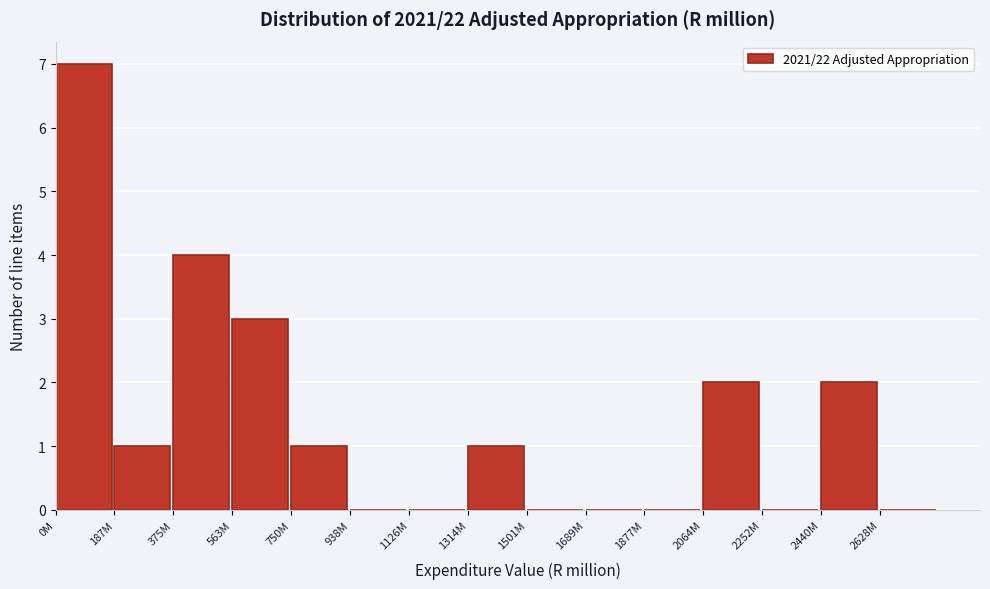

Reading right to left, extract all data points from this chart.

2628M=0	2440M=2	2252M=0	2064M=2	1877M=0	1689M=0	1501M=0	1314M=1	1126M=0	938M=0	750M=1	563M=3	375M=4	187M=1	0M=7